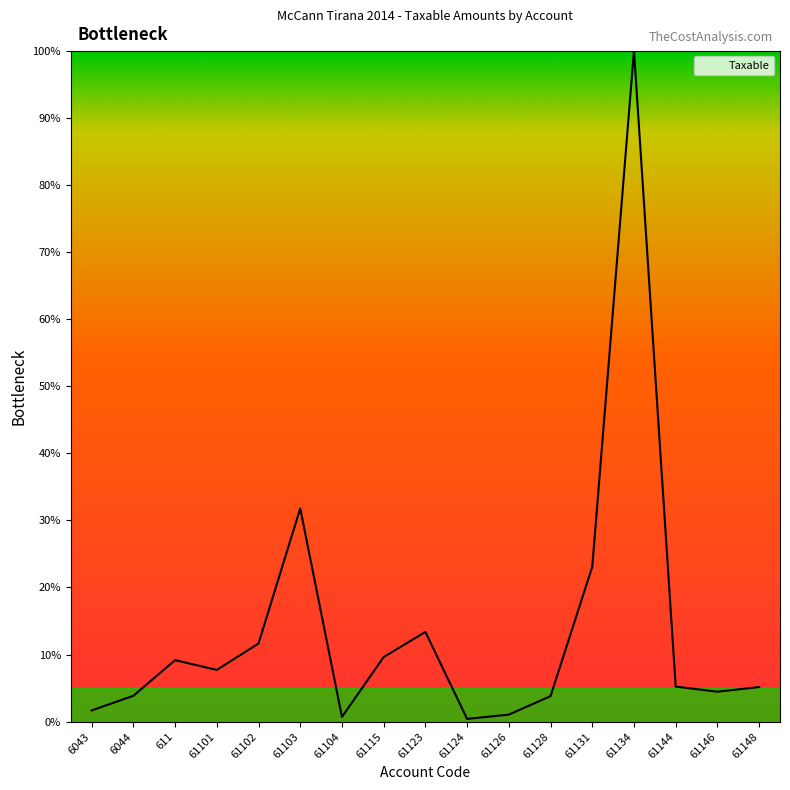

How many lines are shown in the chart?

1